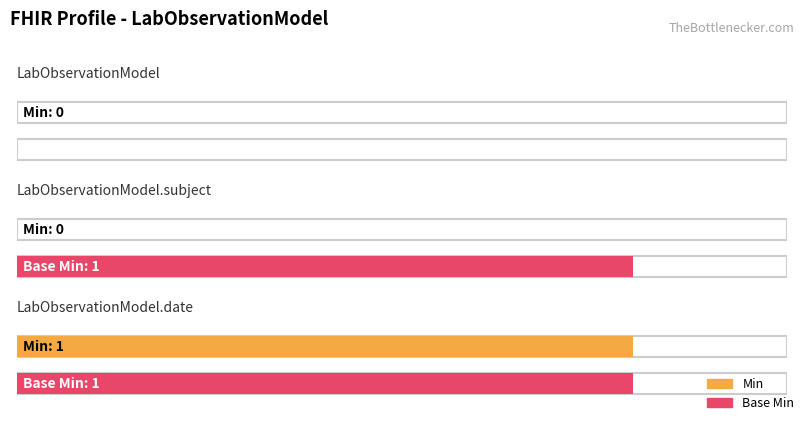

What is the maximum value for Base Min?

1